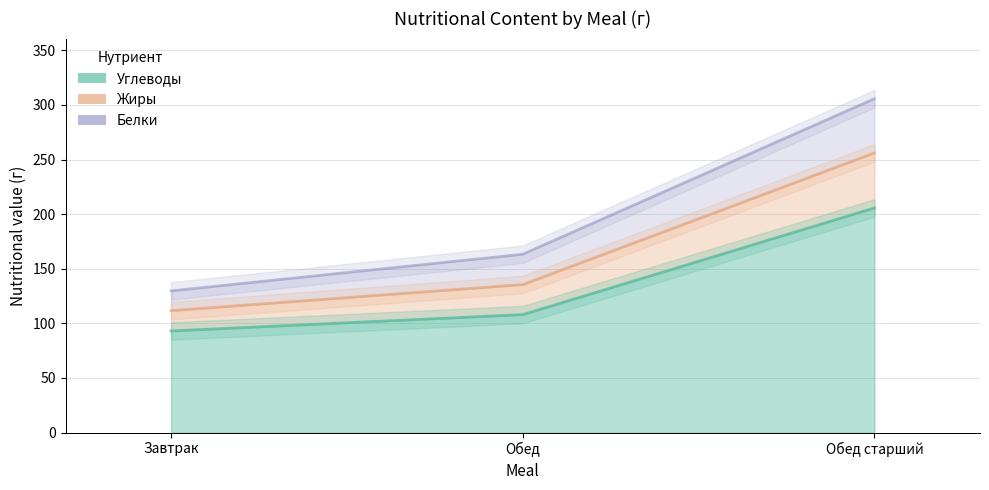

How many data points in Жиры are less than 163?

1